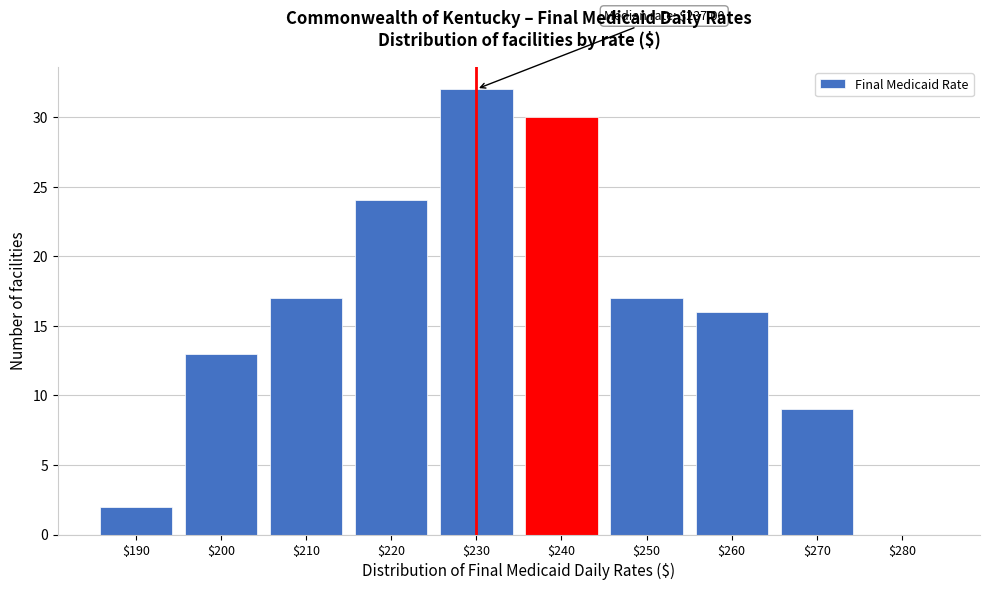

Is it true that the value at $250 is 10?

False